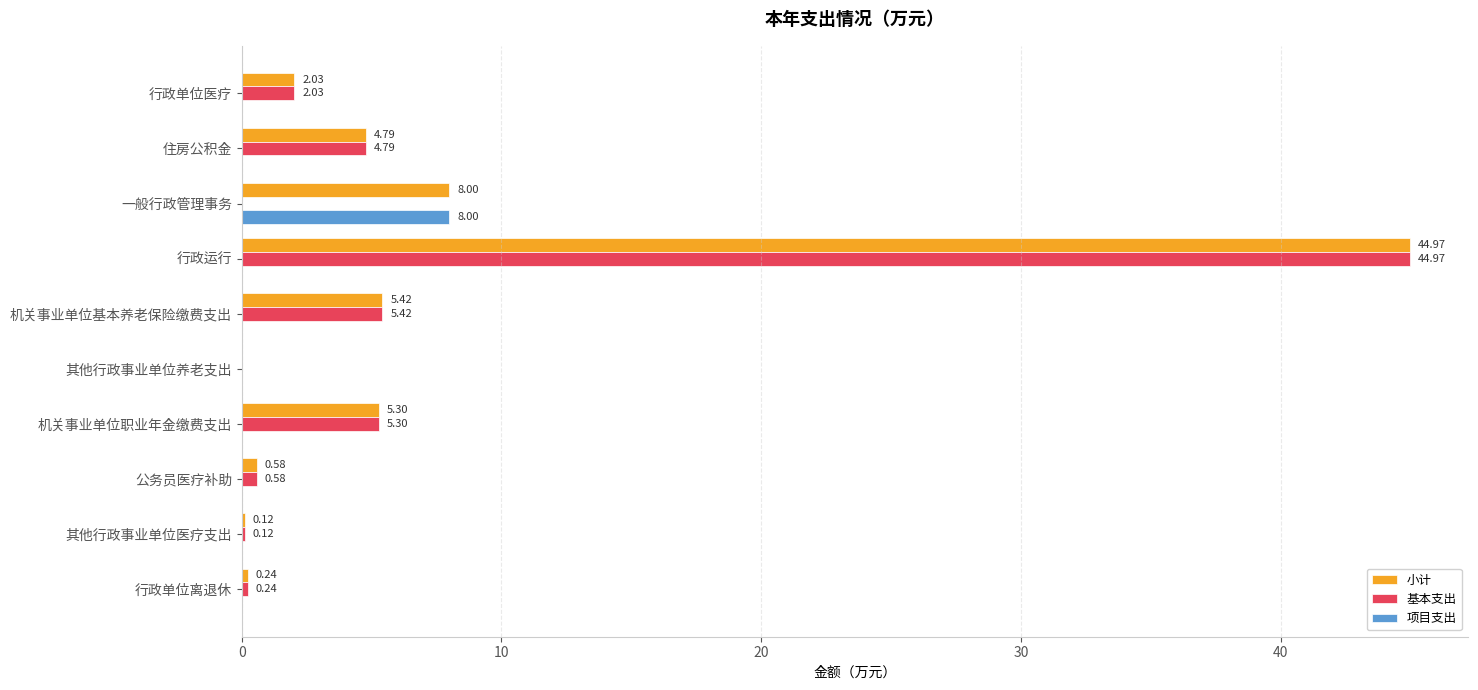

Which category has the highest value in the 项目支出 series?

一般行政管理事务